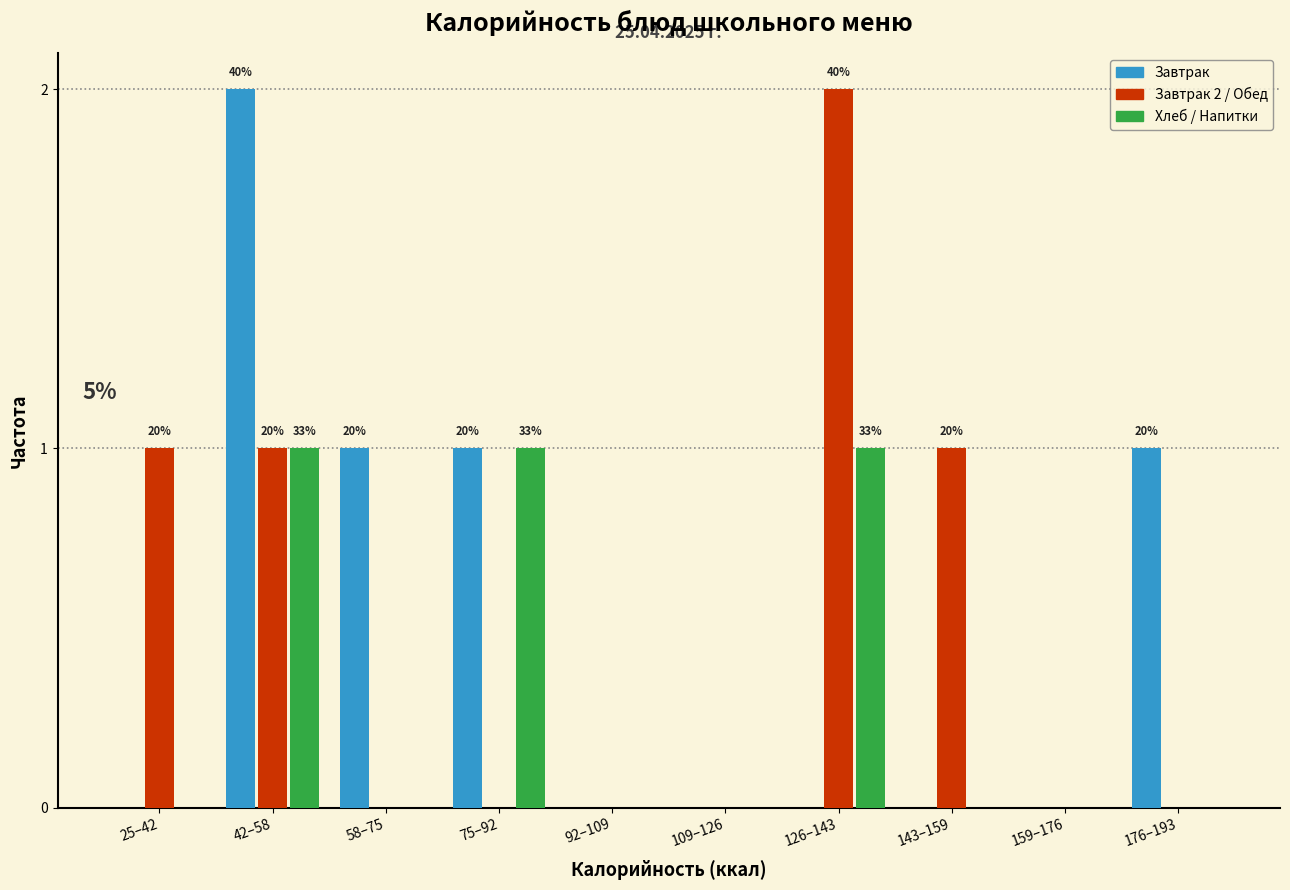

Reading left to right, extract all data points from this chart.

Завтрак: 25–42=0	42–58=2	58–75=1	75–92=1	92–109=0	109–126=0	126–143=0	143–159=0	159–176=0	176–193=1
Завтрак 2 / Обед: 25–42=1	42–58=1	58–75=0	75–92=0	92–109=0	109–126=0	126–143=2	143–159=1	159–176=0	176–193=0
Хлеб / Напитки: 25–42=0	42–58=1	58–75=0	75–92=1	92–109=0	109–126=0	126–143=1	143–159=0	159–176=0	176–193=0